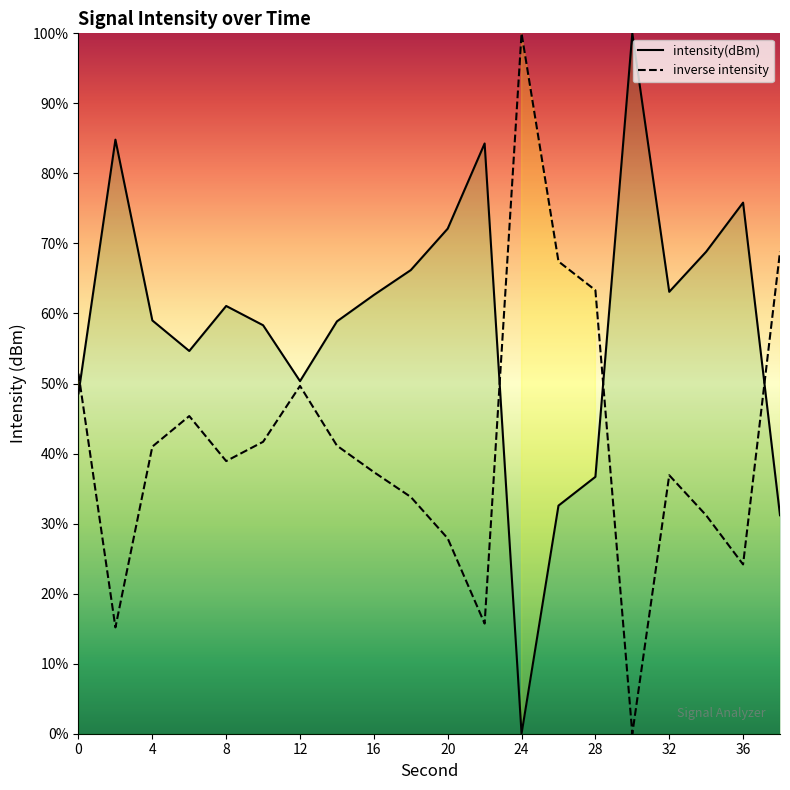

How many interior local valleys (lower than both neighbors) does the data have?

4